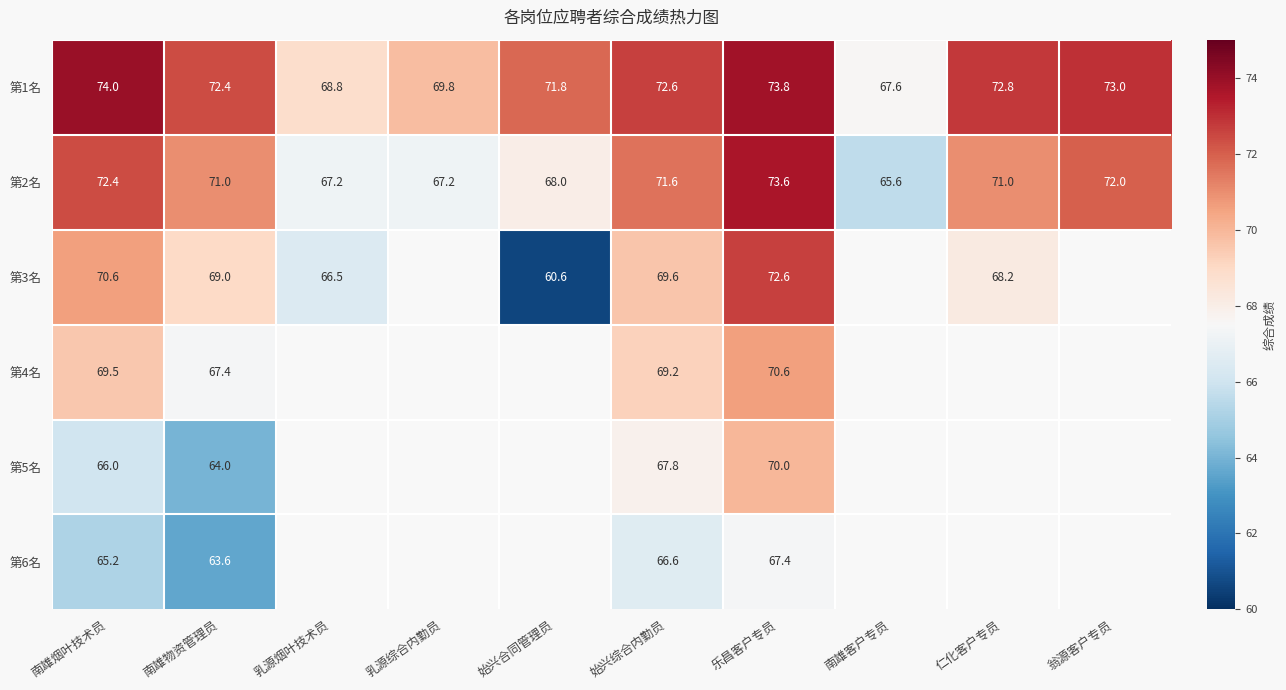

True or false: 第5名 has a value of 122.3 at 乐昌客户专员.

False